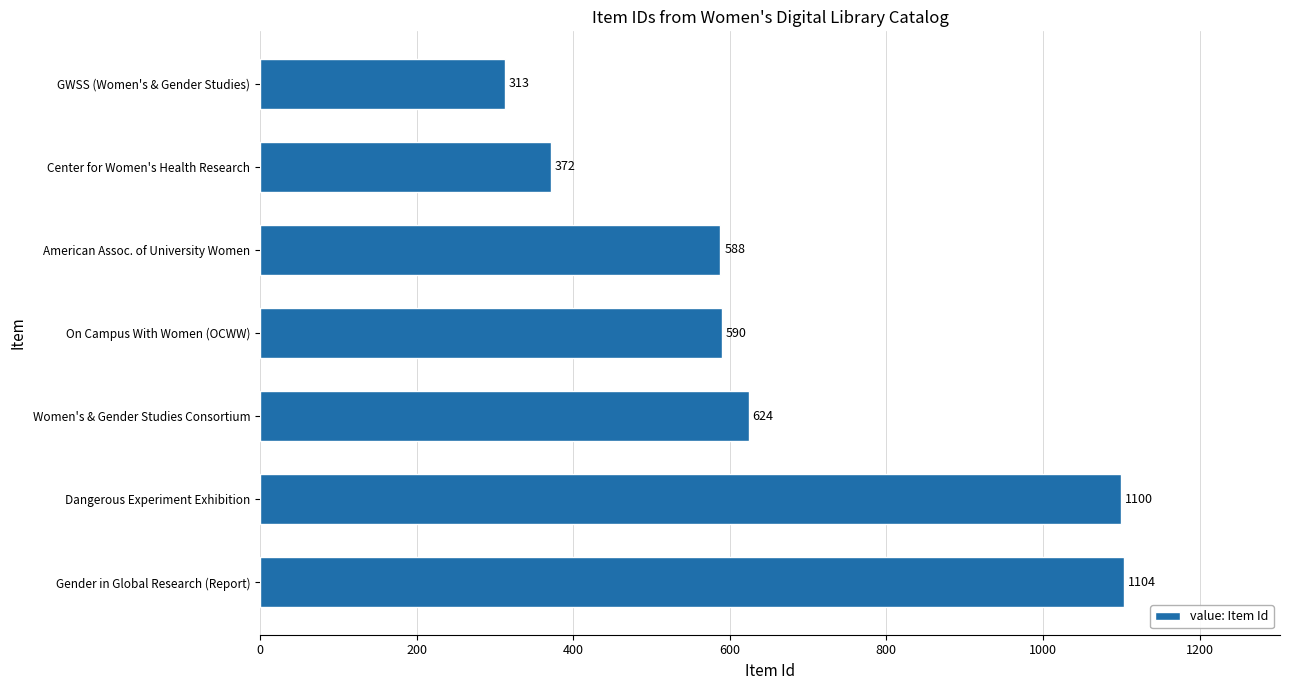

What is the sum of the values at Women's & Gender Studies Consortium and Dangerous Experiment Exhibition?

1724